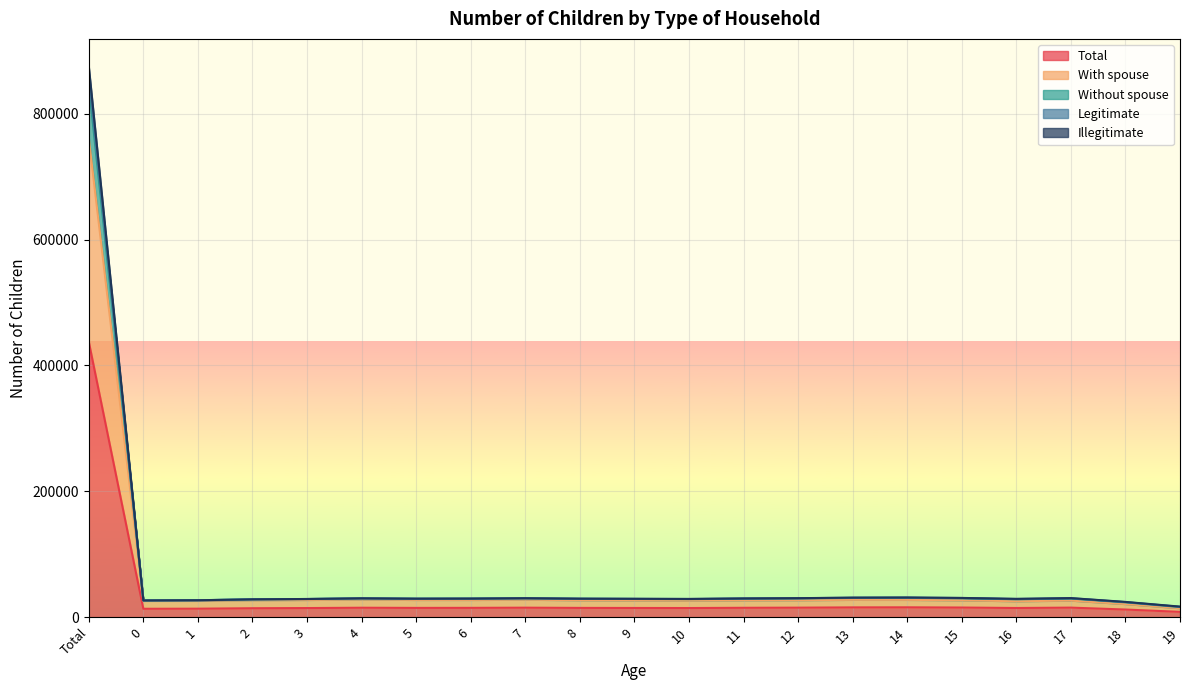

The value of Without spouse at 14 is 31201. True or false?

True